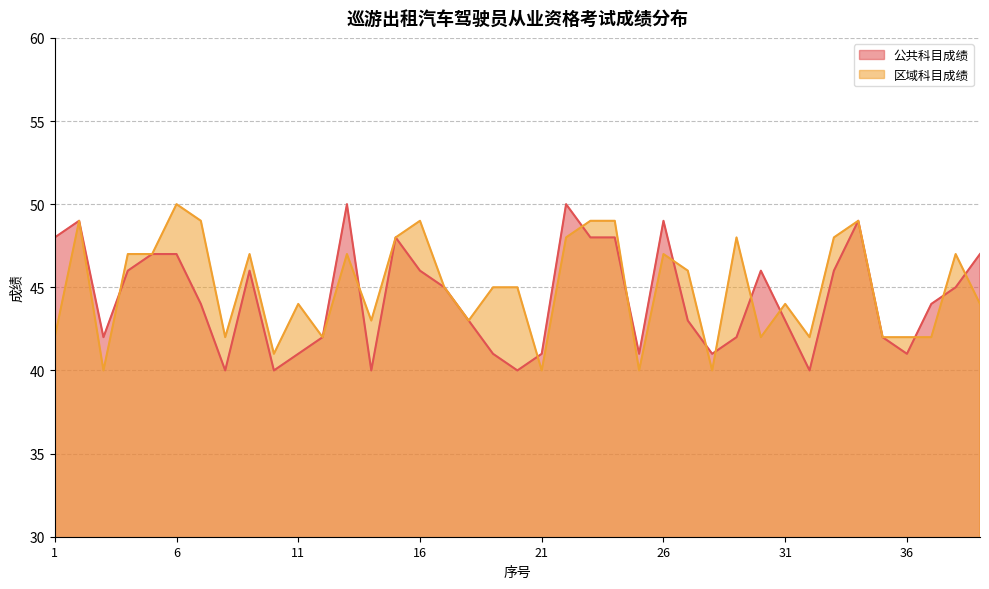

Count the 公共科目成绩 values in the range 41 to 47.

25